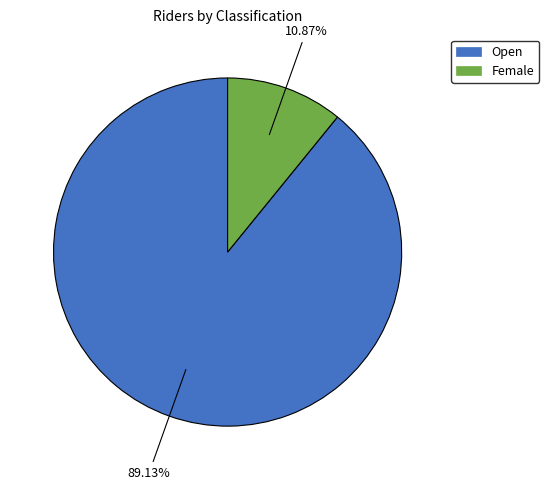

Approximately how many times larger is the value at Open compared to Female?

8.2